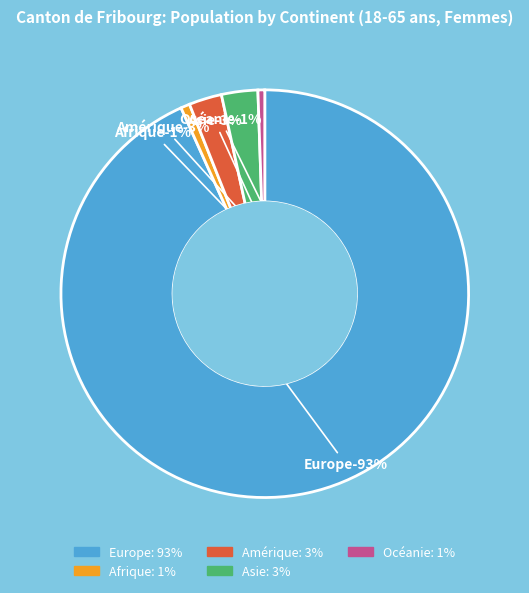

Which category has the biggest portion of the pie?

Europe